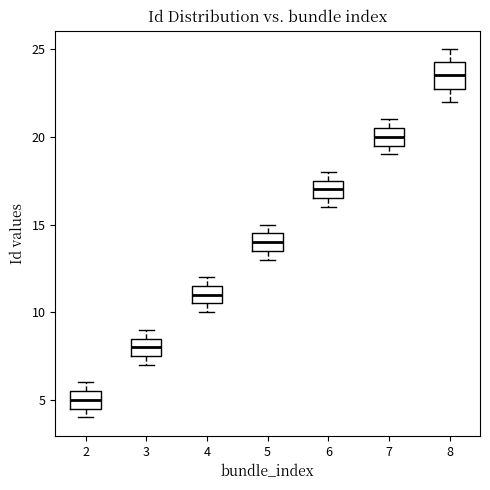

Which box has the lowest median line?

2